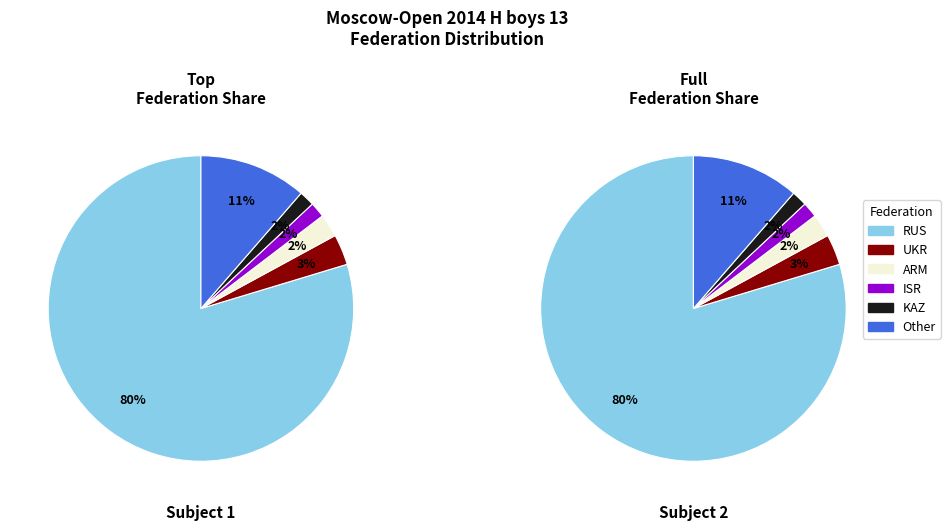

Is the sum of ISR and Other greater than half?

No